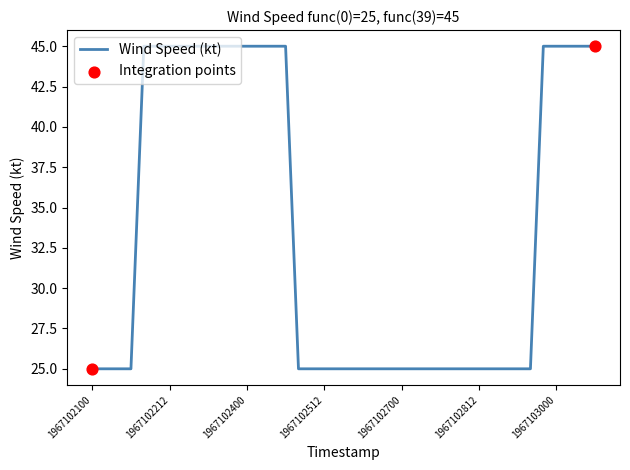

What is the minimum value shown in the chart?

25